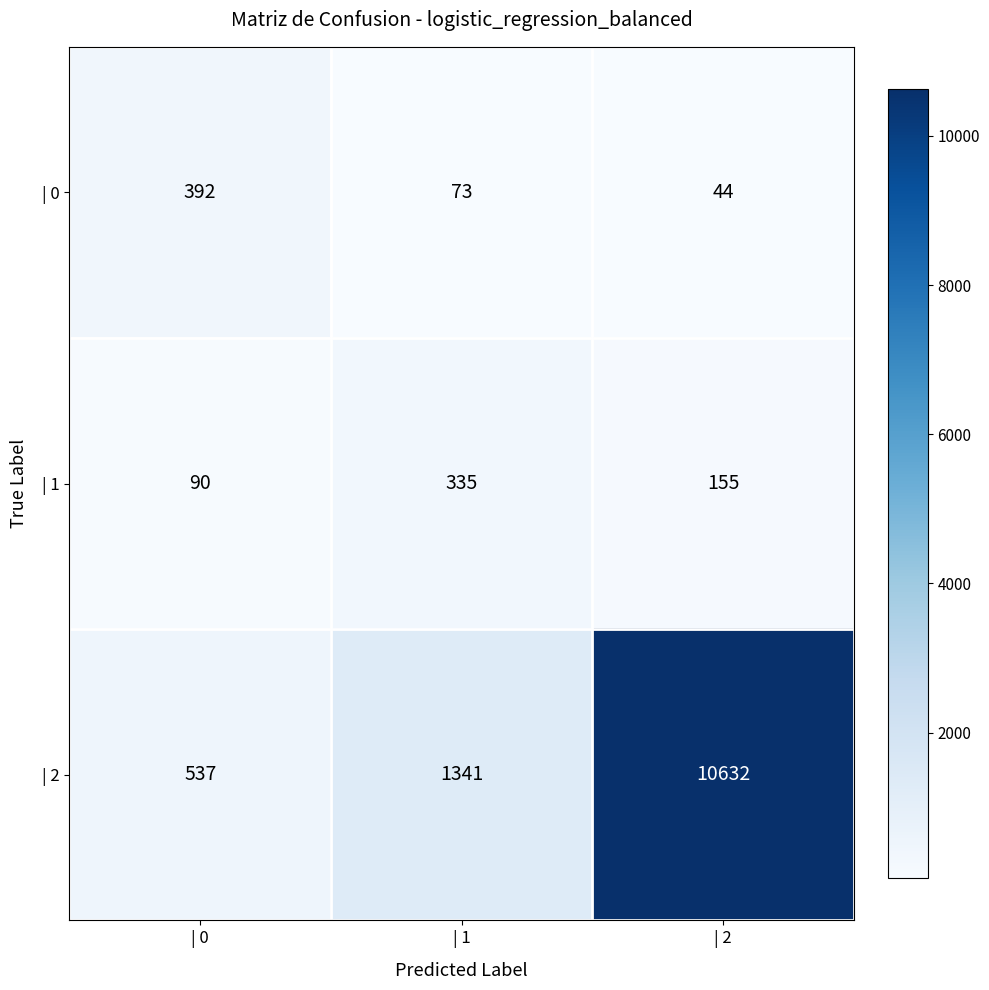

The value of | 1 at | 1 is 335. True or false?

True